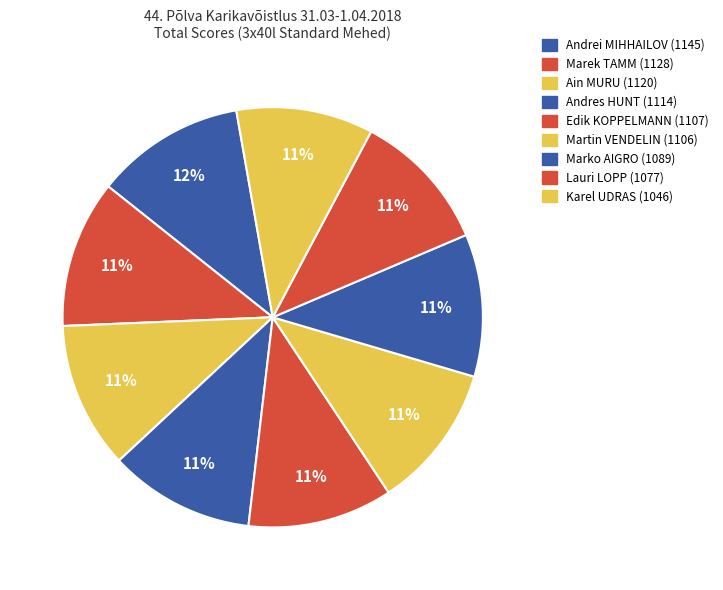

Does Marek TAMM represent more than half of the total?

No